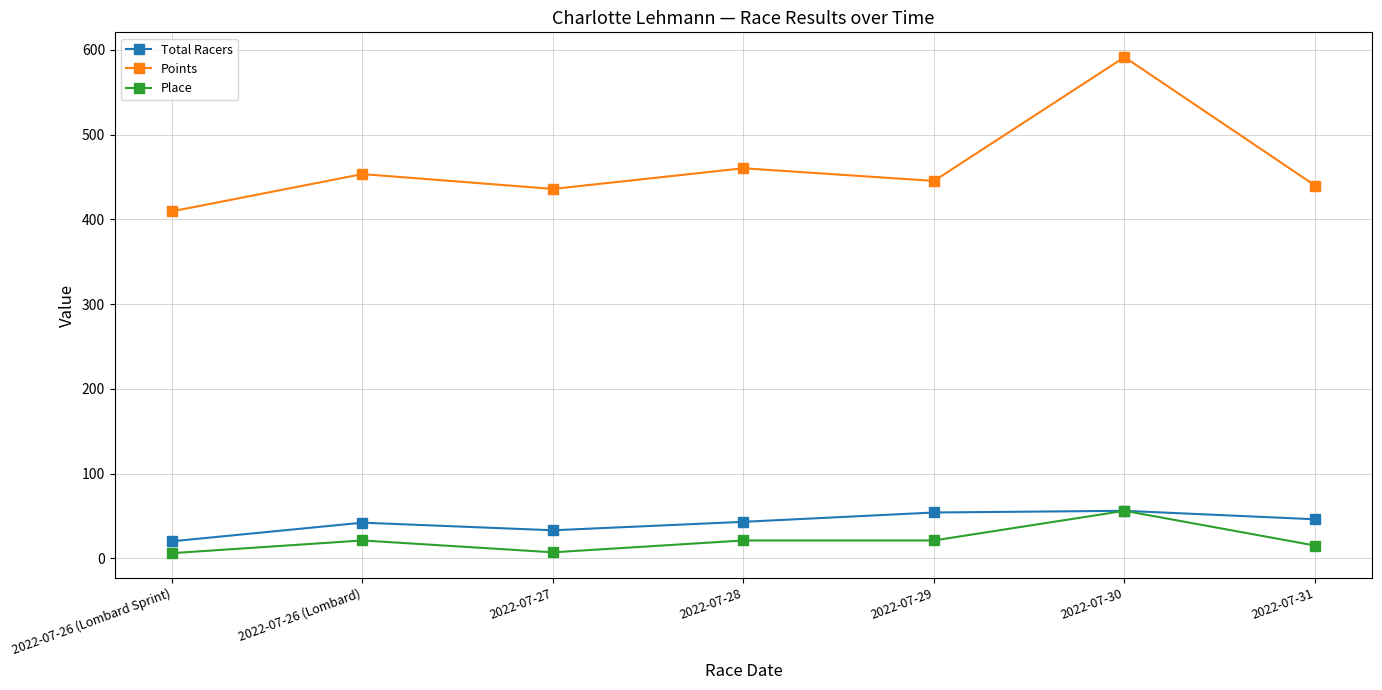

In Points, how many points are lower than both neighbors (excluding endpoints)?

2